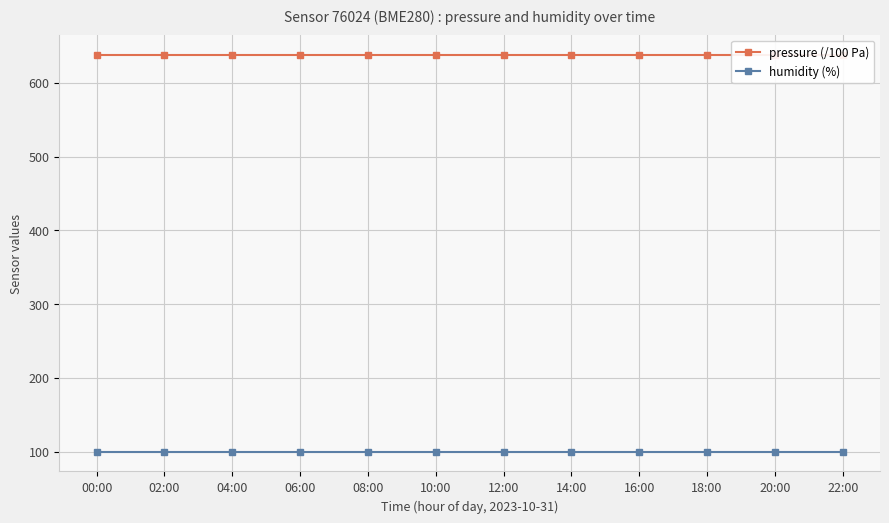

Reading left to right, transcribe all the data shown in this chart.

pressure (/100 Pa): 637.7	637.7	637.7	637.7	637.7	637.7	637.7	637.7	637.7	637.7	637.7	637.7
humidity (%): 100.0	100.0	100.0	100.0	100.0	100.0	100.0	100.0	100.0	100.0	100.0	100.0